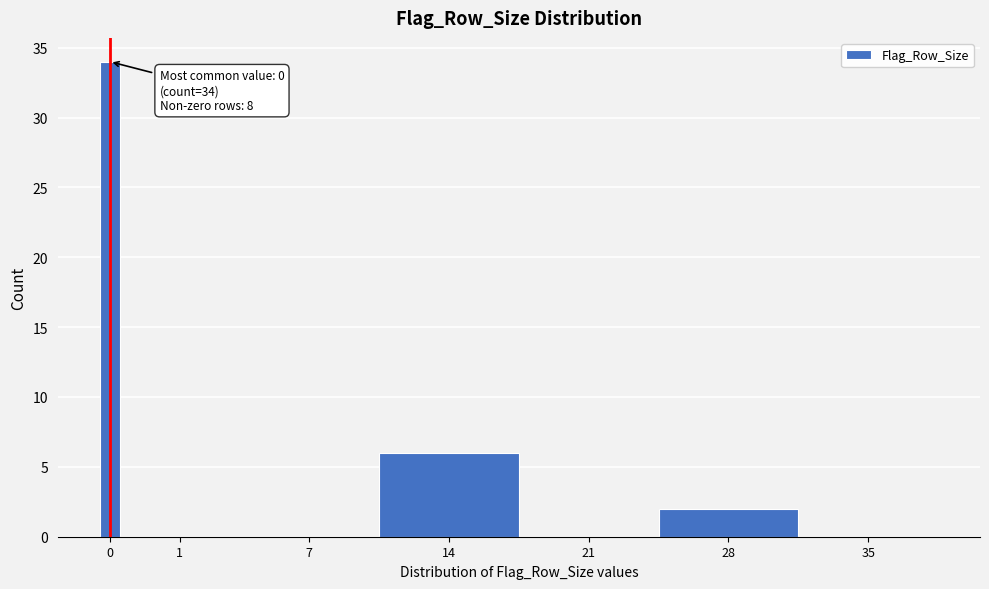

Reading left to right, list all the values displayed in this chart.

0=34	1=0	7=0	14=6	21=0	28=2	35=0